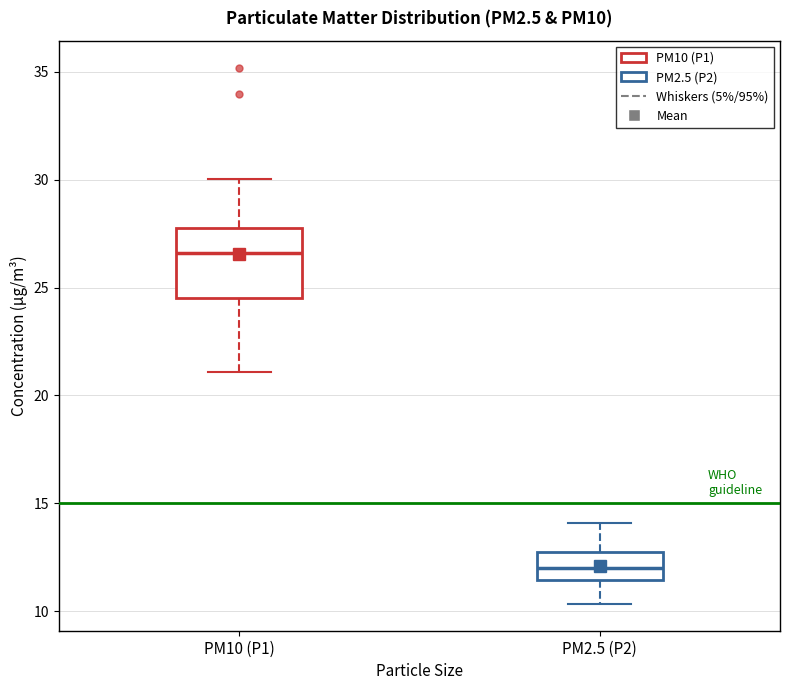

Reading left to right, transcribe this box plot: for each box, give where its median line is, the range the box spans, and where its two whiskers end, as read against the y-axis. The values are not printed on the chart, so give them approximately, as read against the axis.

PM10 (P1): median 26.5, box 24.5 to 28.0, whiskers 21.0 to 30.0
PM2.5 (P2): median 12.0, box 11.5 to 12.5, whiskers 10.5 to 14.0